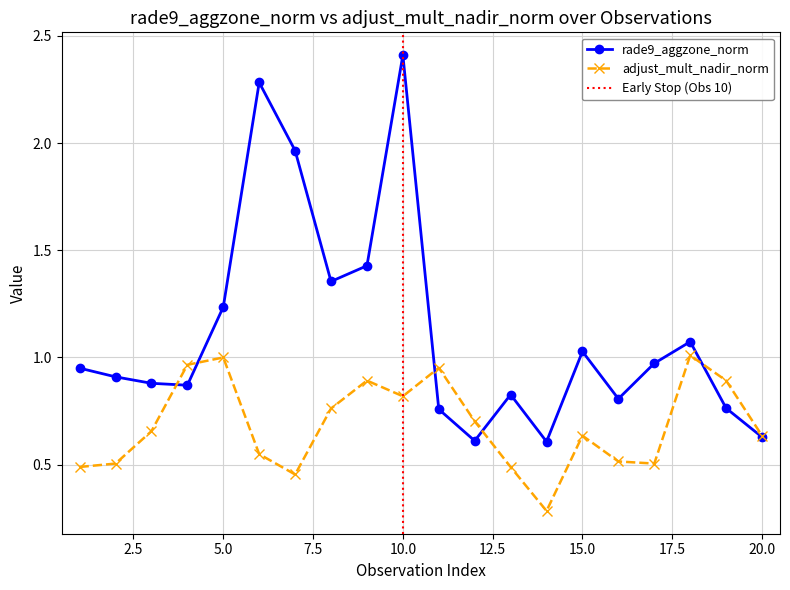

How many interior local peaks does the adjust_mult_nadir_norm series have?

5